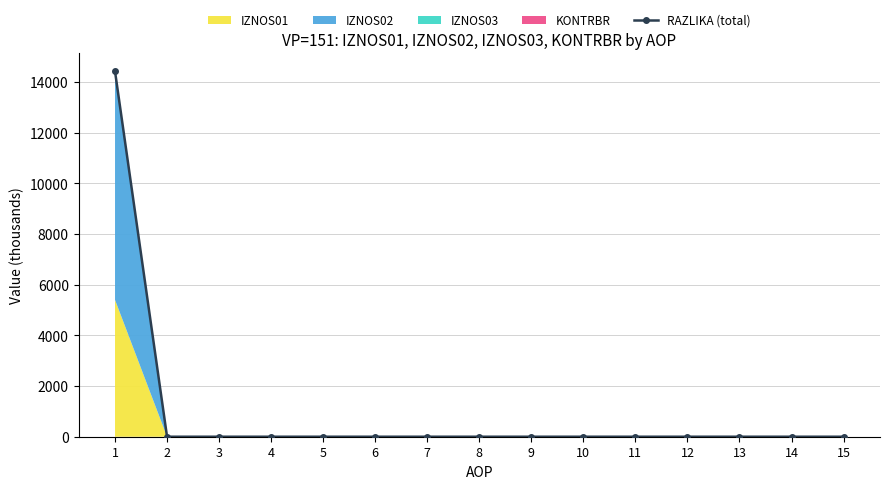

Rank the categories by value from lowest to highest.

2, 3, 4, 5, 6, 7, 8, 9, 10, 11, 12, 13, 14, 15, 1